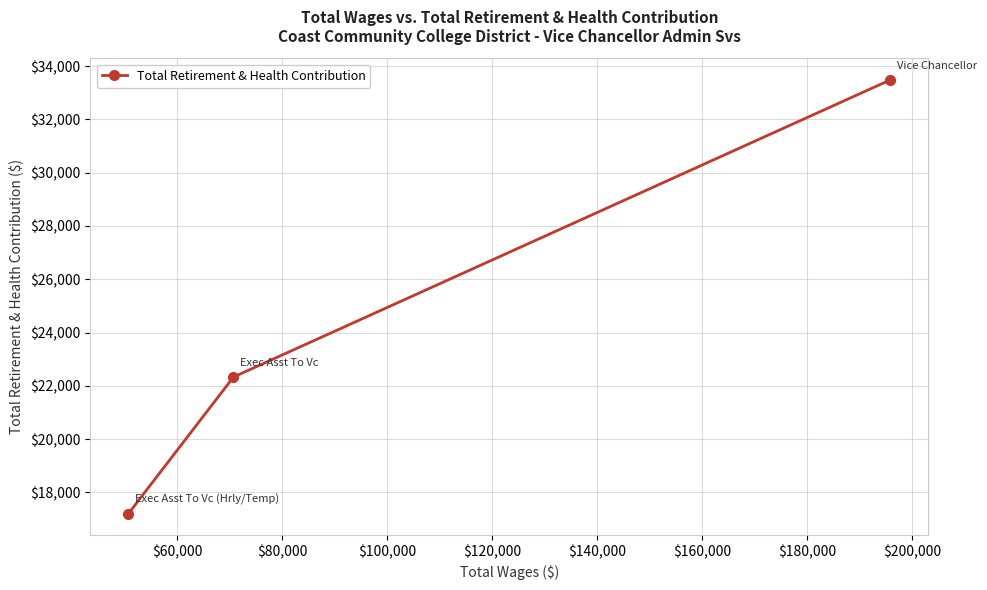

What is the smallest value displayed?

17202